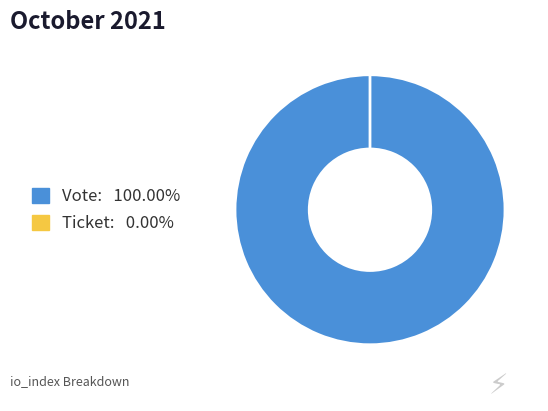

True or false: Vote accounts for 100% of the total.

True